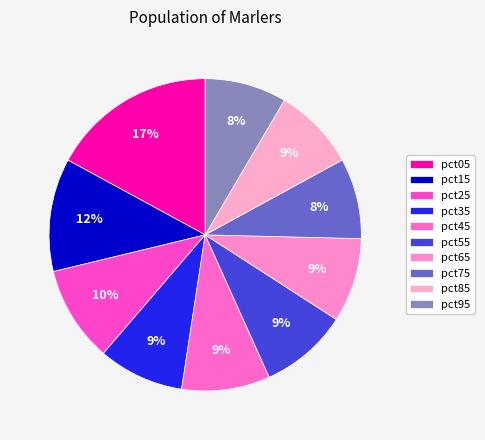

To the nearest percent, what is the difference between the largest and smallest slice percentages?

9%